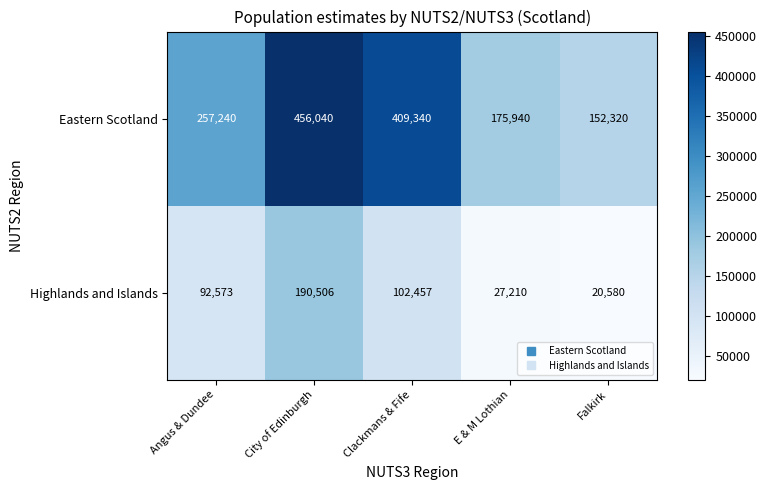

Rank the series by their maximum value, from lowest to highest.

Highlands and Islands, Eastern Scotland